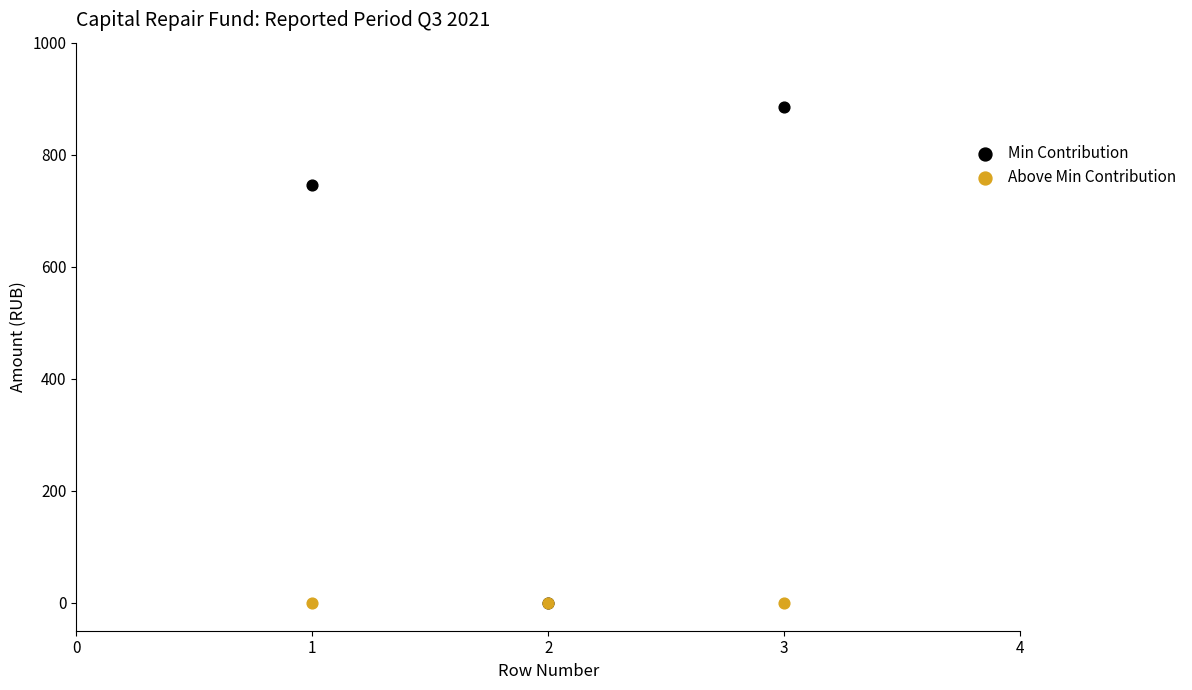

Across all series, what Y value is closest to 442?

746.0